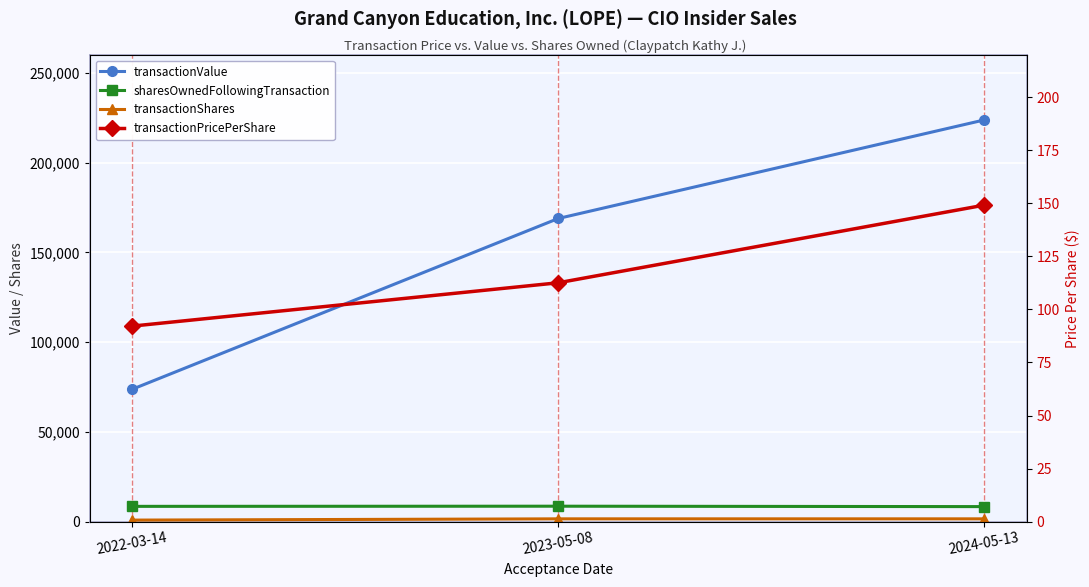

Between 2023-05-08 and 2024-05-13, which series saw the biggest shift?

transactionValue